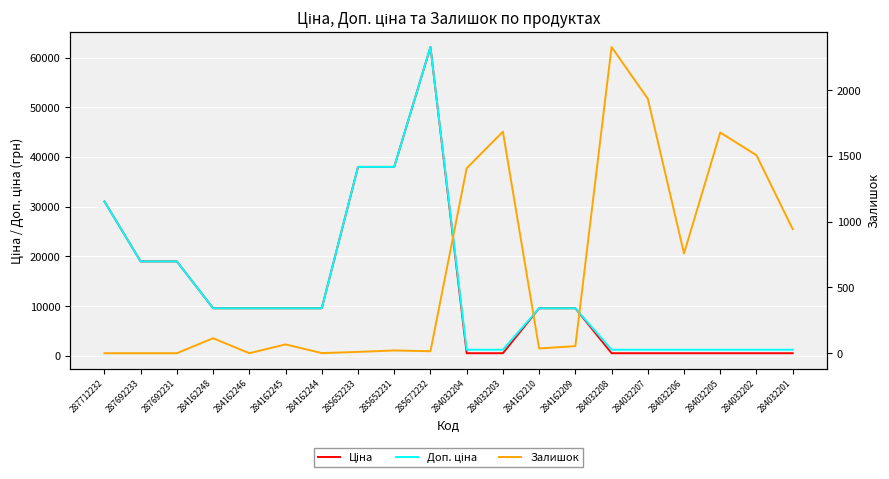

What is the total value across all series at 284032204?

3201.1